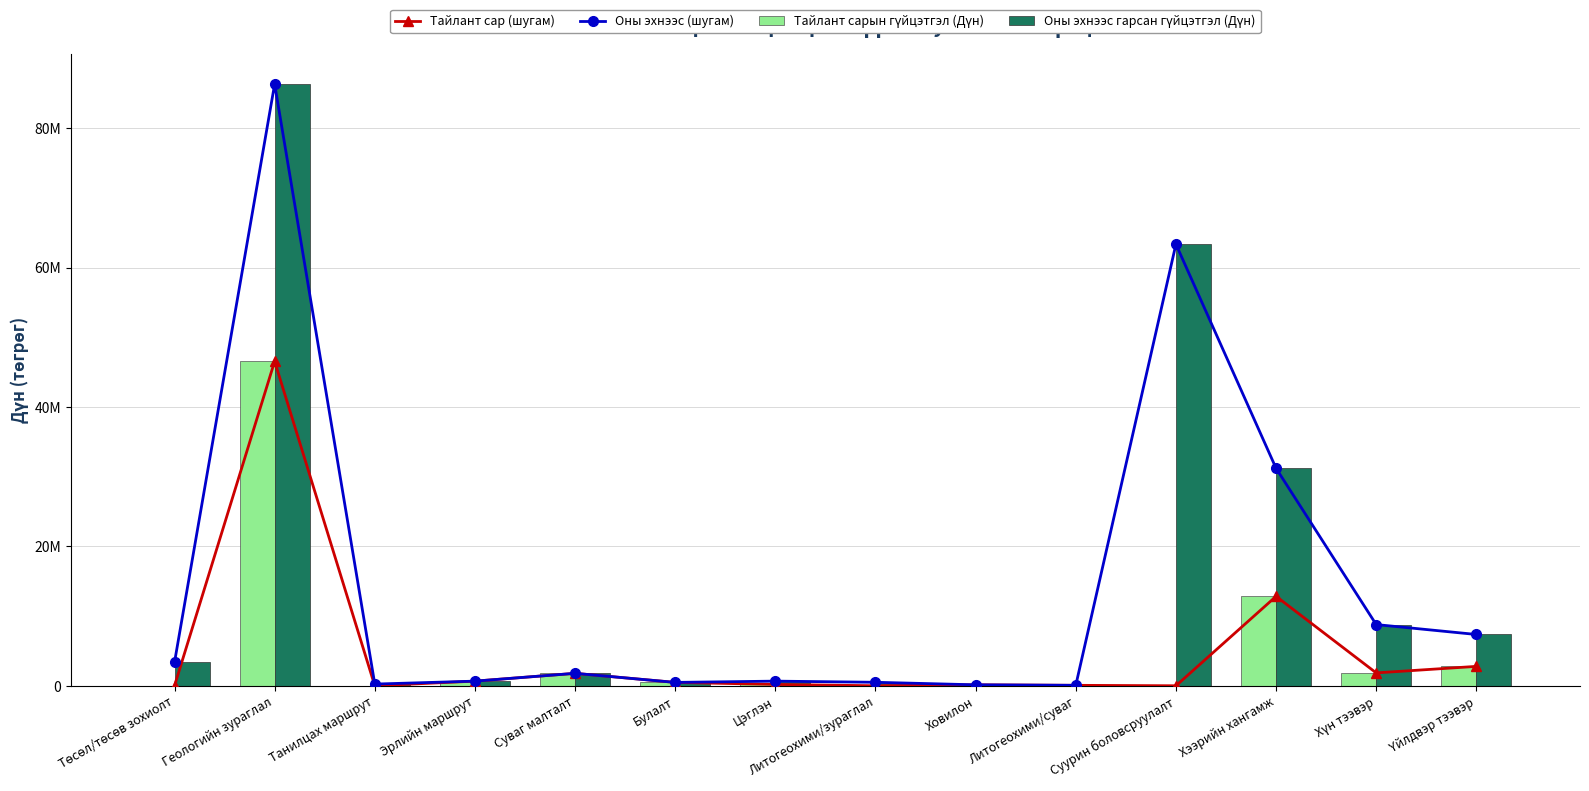

Reading right to left, list all the values displayed in this chart.

Тайлант сар (шугам): 2782500.0	1847750.0	12834000.0	0.0	64400.0	137250.0	0.0	192500.0	483000.0	1785000.0	665000.0	0.0	46562500.0	0.0
Оны эхнээс (шугам): 7360500.0	8782750.0	31211000.0	63371250.0	64400.0	137250.0	499800.0	665500.0	483000.0	1785000.0	665000.0	242088.9	86345500.0	3360000.0
Тайлант сарын гүйцэтгэл (Дүн): 2782500.0	1847750.0	12834000.0	0.0	64400.0	137250.0	0.0	192500.0	483000.0	1785000.0	665000.0	0.0	46562500.0	0.0
Оны эхнээс гарсан гүйцэтгэл (Дүн): 7360500.0	8782750.0	31211000.0	63371250.0	64400.0	137250.0	499800.0	665500.0	483000.0	1785000.0	665000.0	242088.9	86345500.0	3360000.0